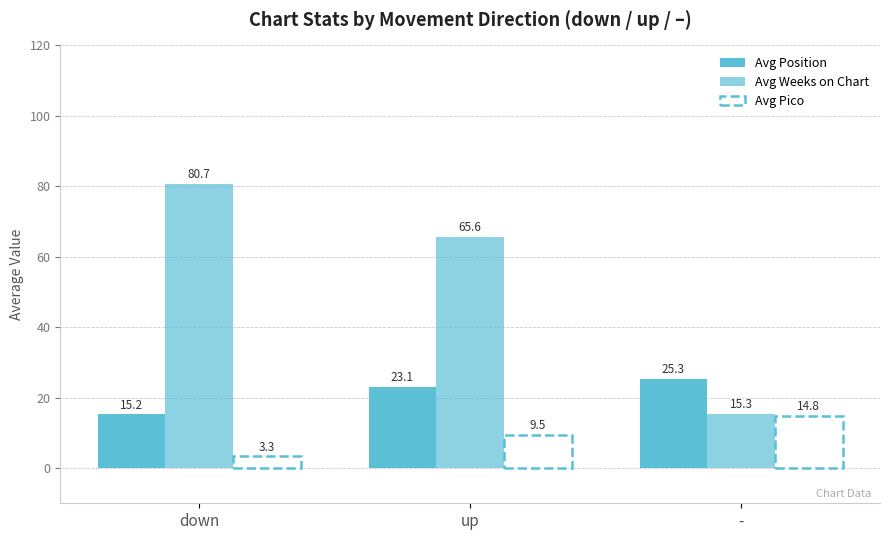

Does the chart contain any negative values?

No